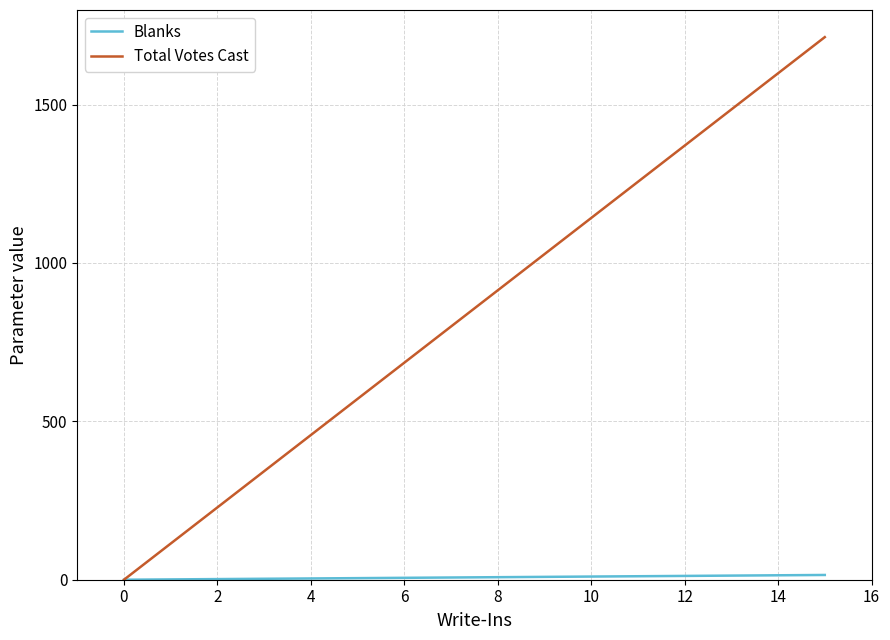

Rank the series at 0 from lowest to highest value.

Blanks, Total Votes Cast